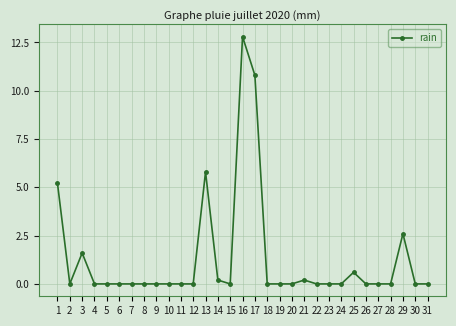

True or false: the data has more than 0 interior local peaks.

True